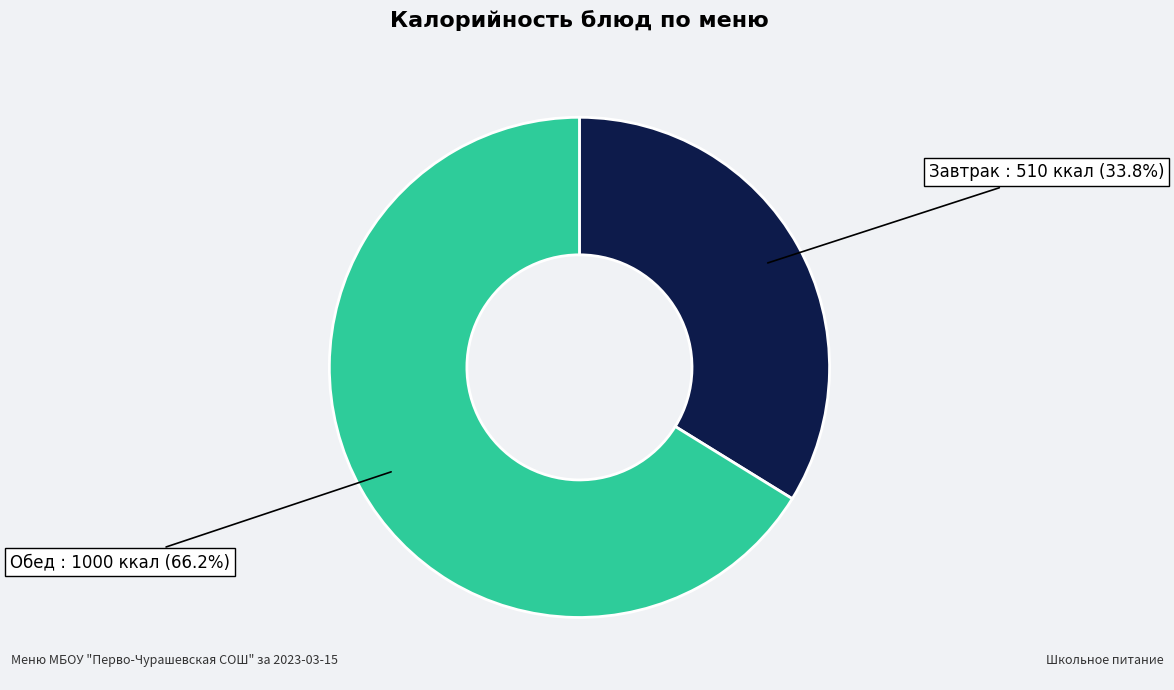

Is there any slice that represents more than half of the pie?

Yes